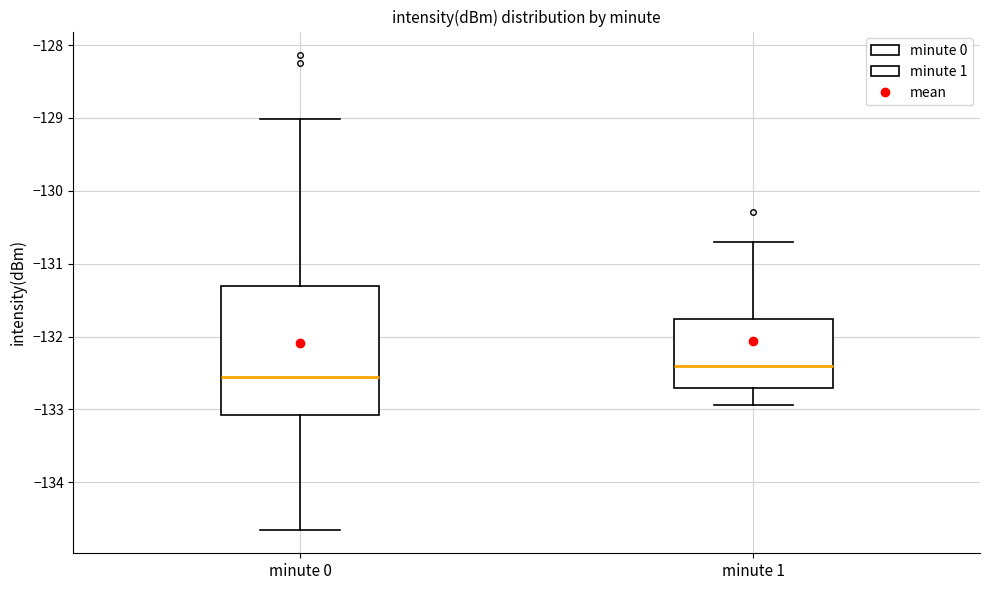

Which box's median line is the highest?

minute 1